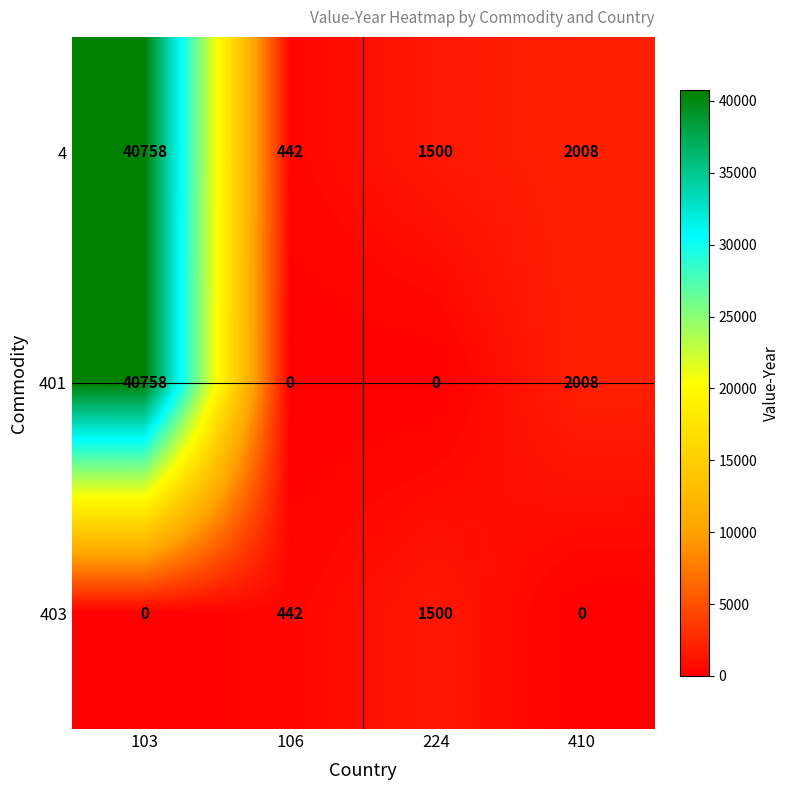

Reading left to right, list all the values displayed in this chart.

4: 40758	442	1500	2008
401: 40758	0	0	2008
403: 0	442	1500	0